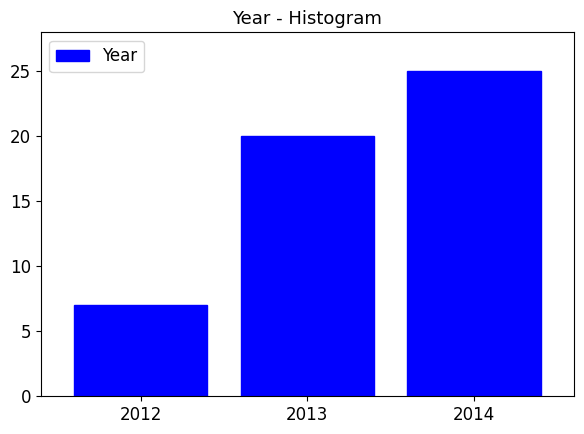

Reading left to right, what are all the values shown in this chart?

2012=7	2013=20	2014=25